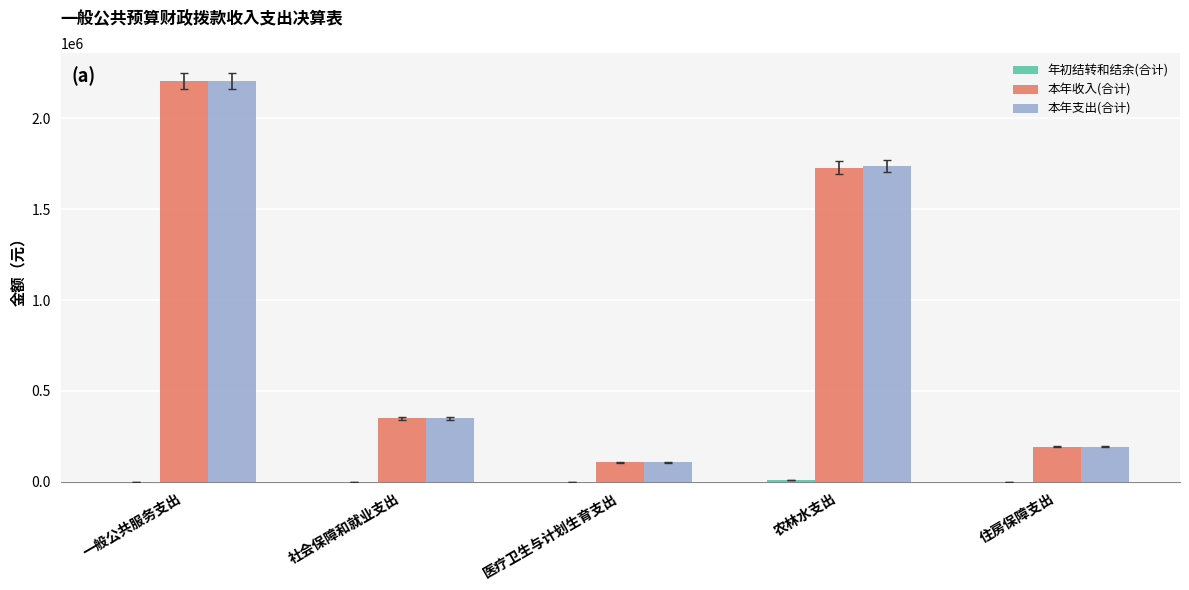

What is the greatest value displayed?

2203597.7